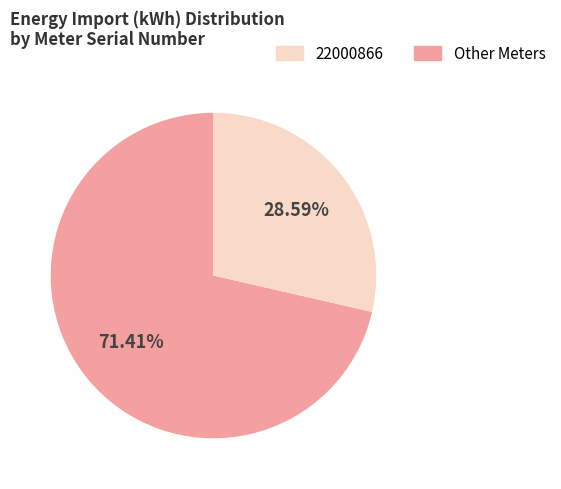

To the nearest percent, what is the difference between the largest and smallest slice percentages?

43%